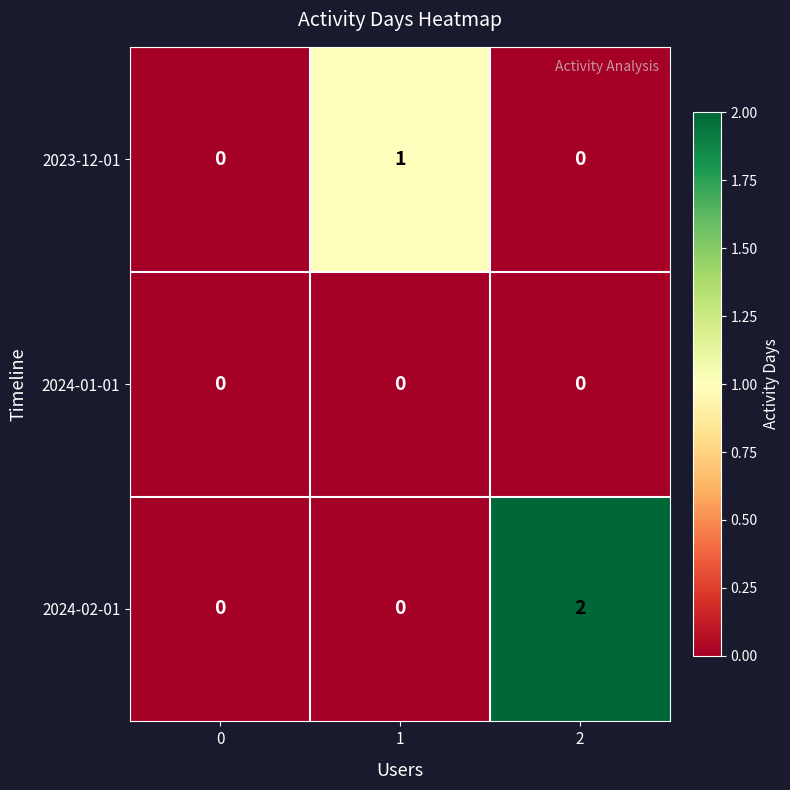

Which series has the largest total across all categories?

2024-02-01